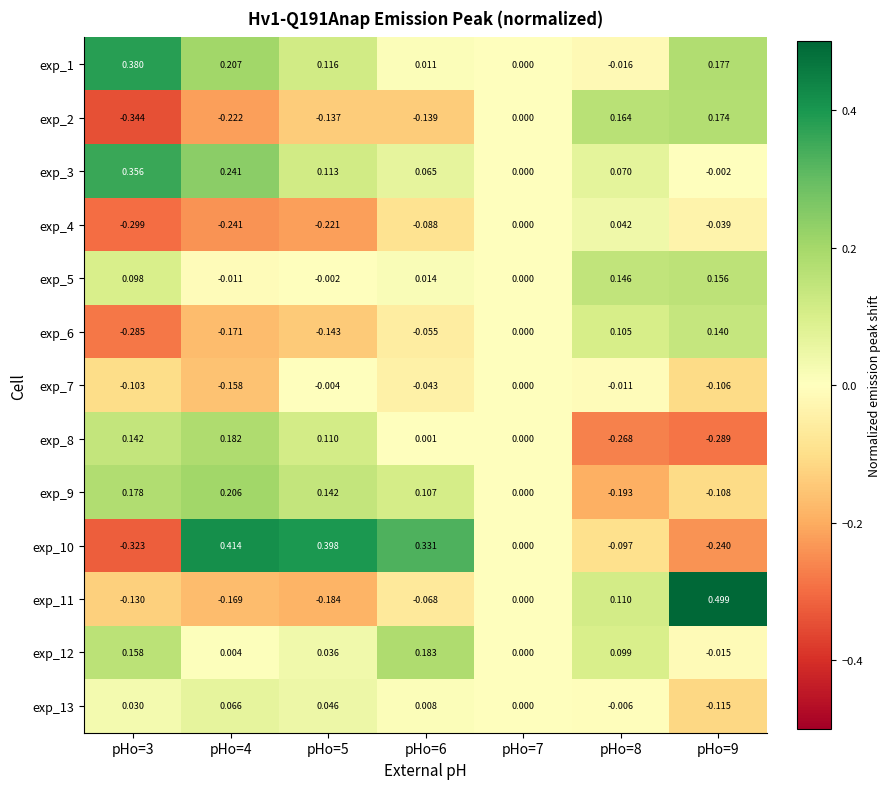

Which series changed the most between pHo=4 and pHo=7?

exp_10